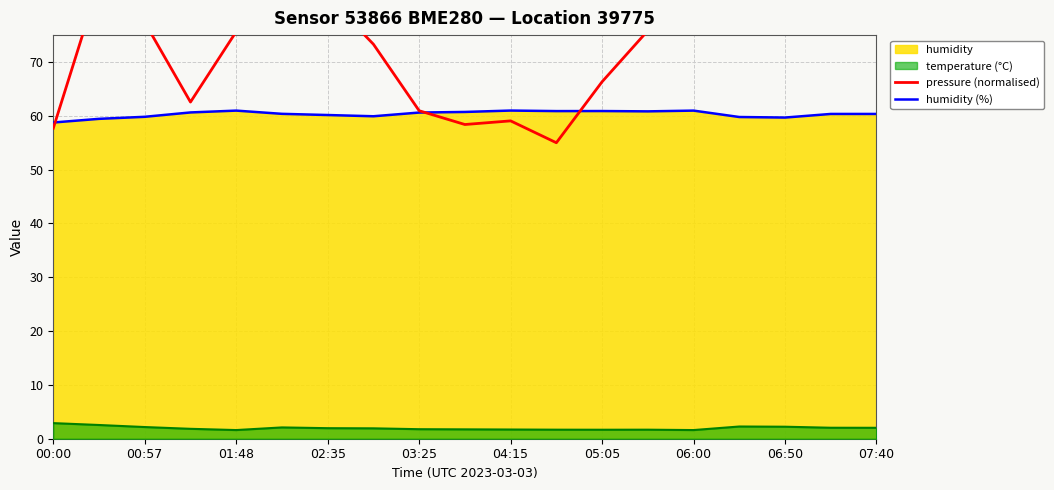

The value of humidity (%) at 02:35 is 60.1. True or false?

True